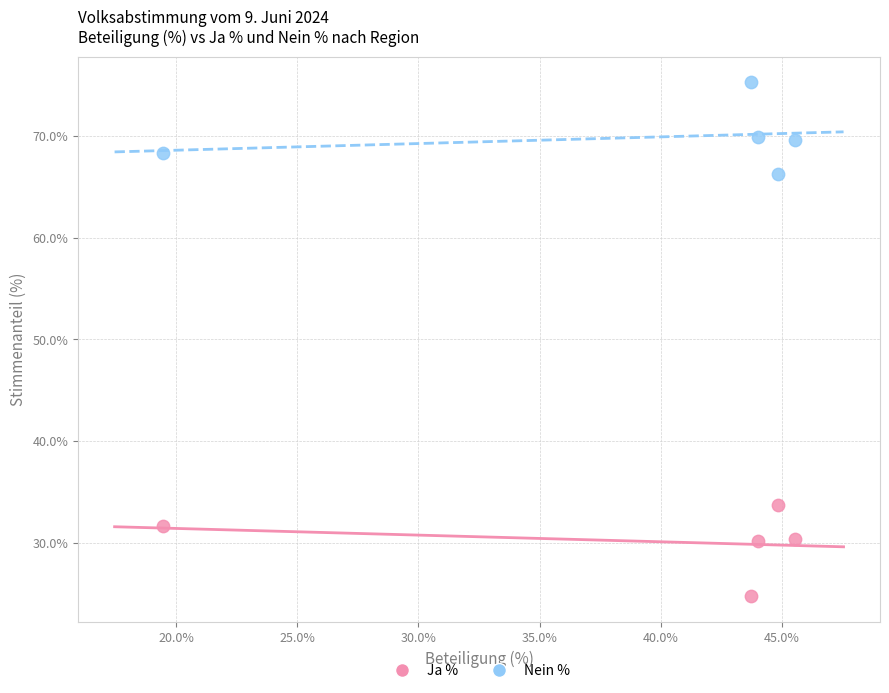

What is the X range (max minus min) for the scatter plot?

26.1